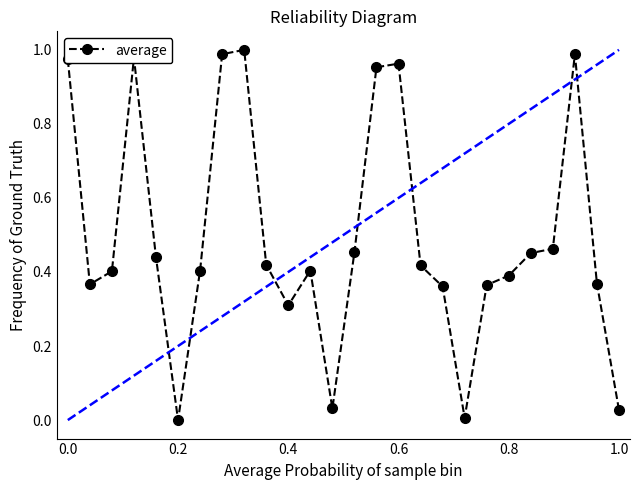

How many lines are shown in the chart?

1